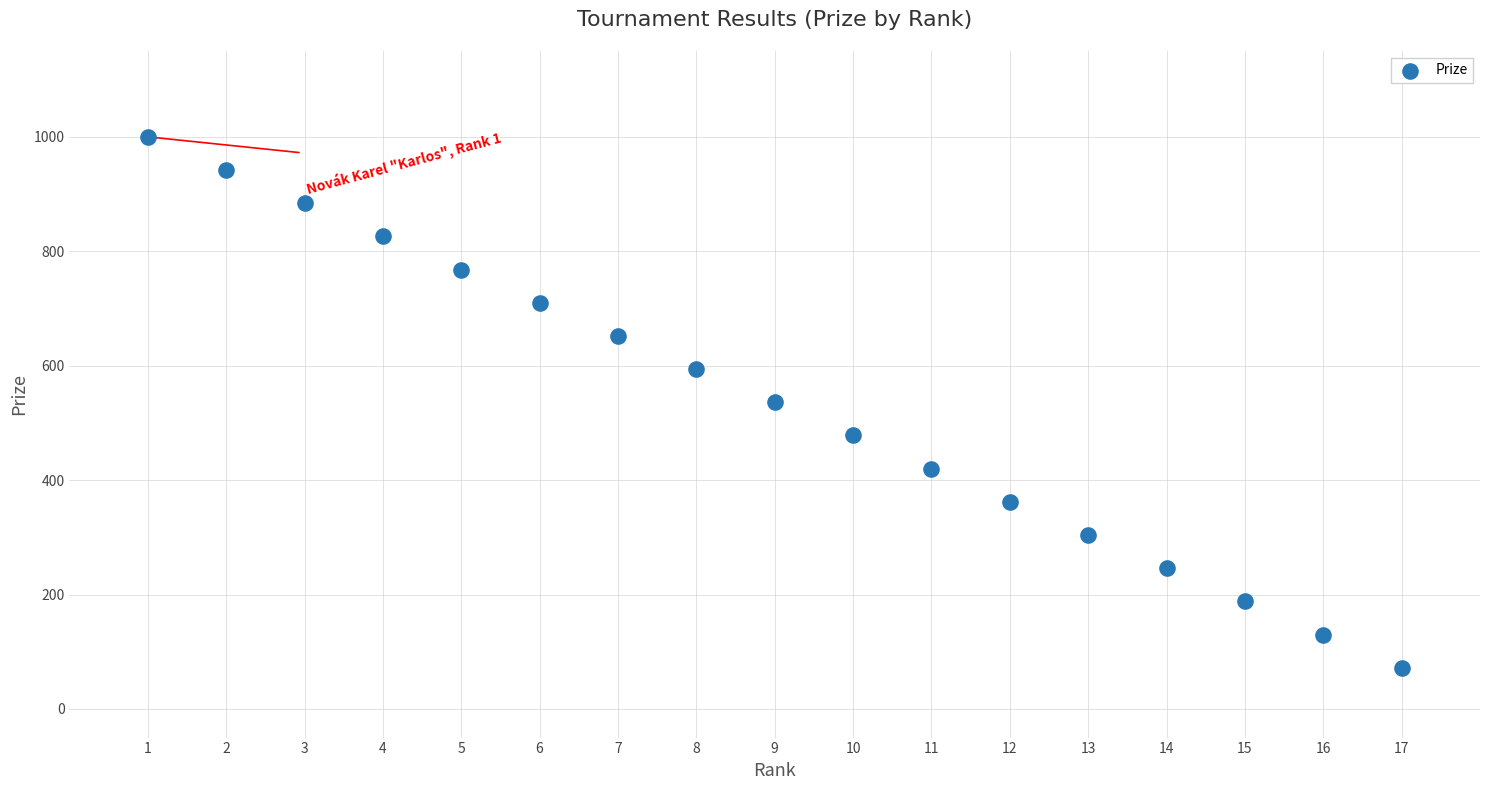

What is the range of X values (max minus min)?

16